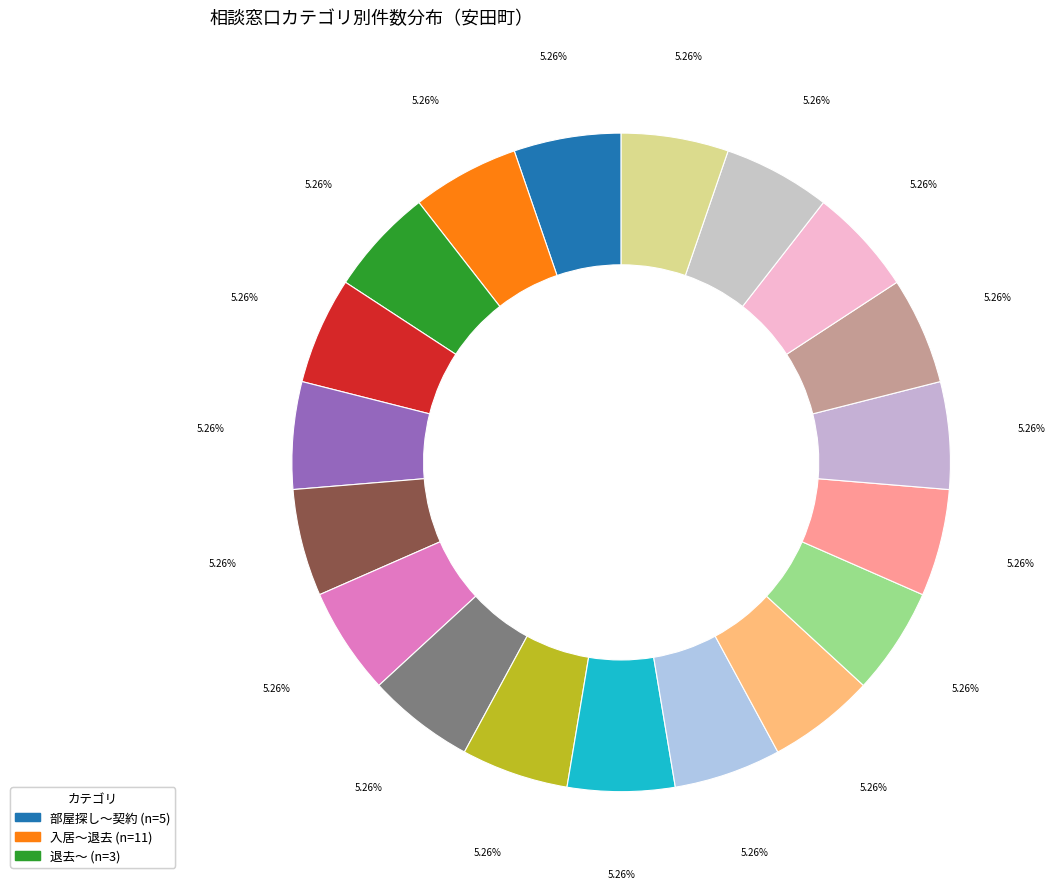

How many segments does this pie chart have?

19